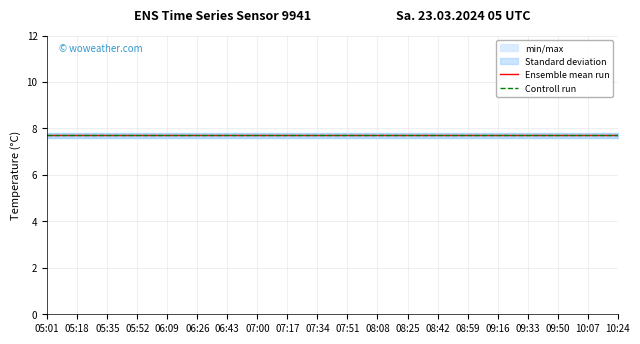

What is the label of the 5th point from the left?

06:09